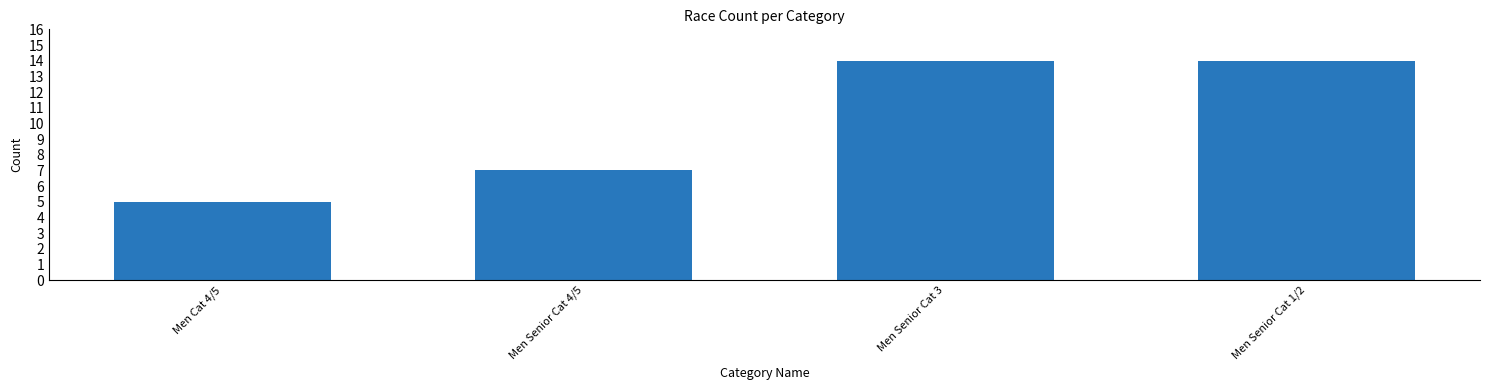

Reading left to right, list all the values displayed in this chart.

Men Cat 4/5=5	Men Senior Cat 4/5=7	Men Senior Cat 3=14	Men Senior Cat 1/2=14